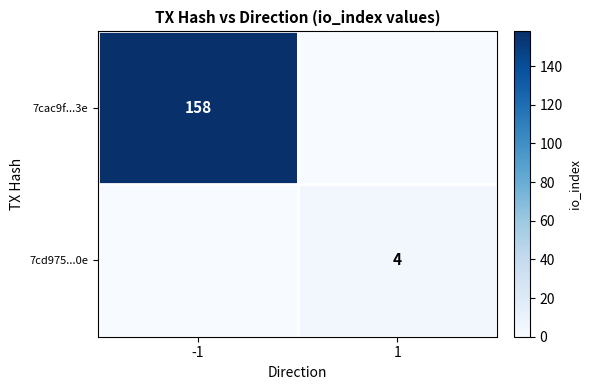

True or false: 7cac9f...3e has a value of 158 at -1.

True